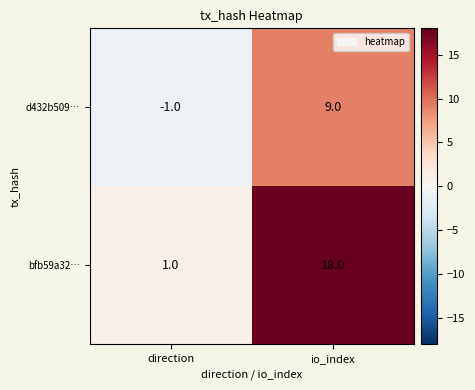

What is the average value of the bfb59a32… series?

10